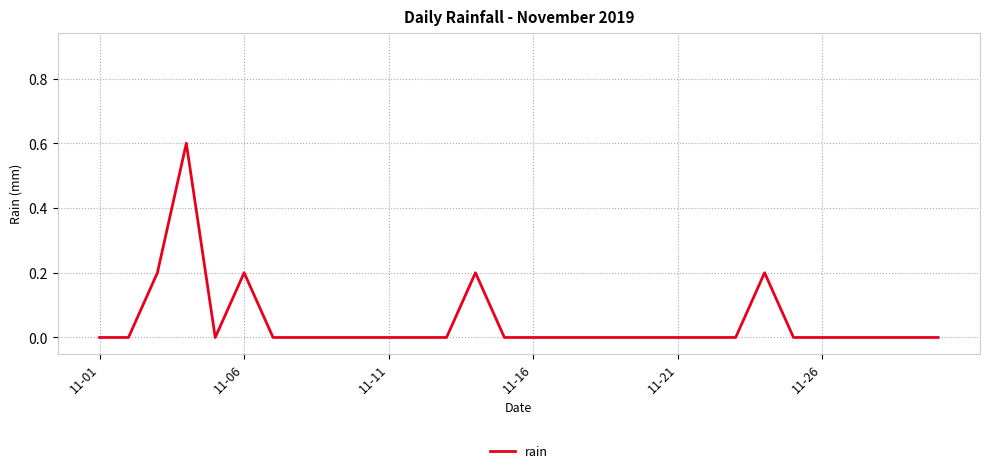

What is the maximum value shown in the chart?

0.6